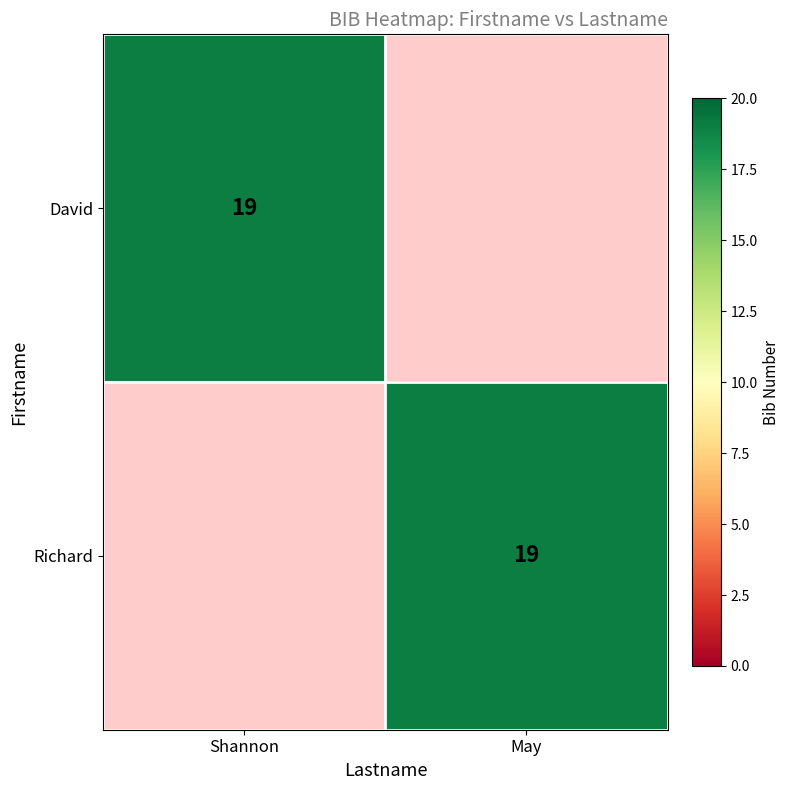

What is the difference between the highest and lowest values at May?

19